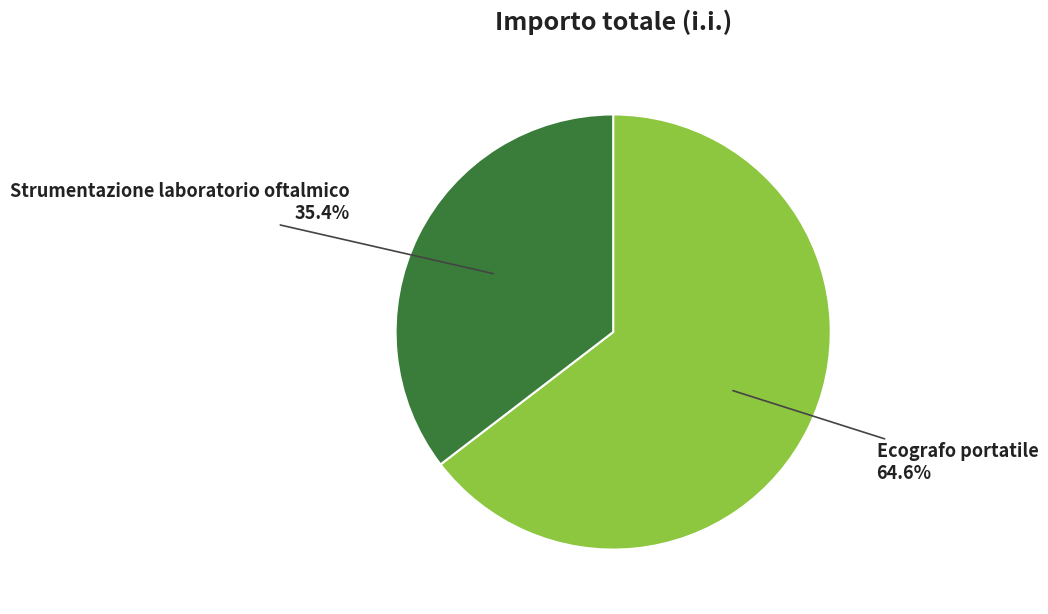

Is the sum of Ecografo portatile and Strumentazione laboratorio oftalmico greater than half?

Yes